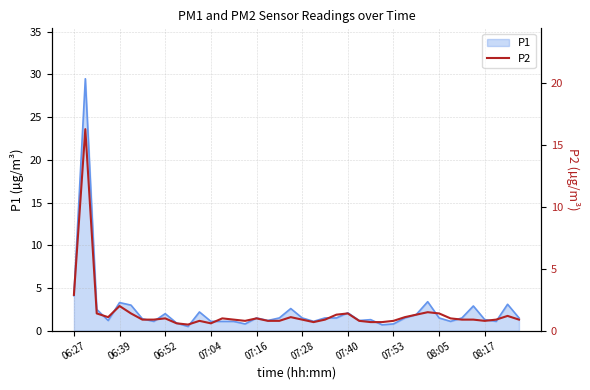

At which label is the value closest to 8?

06:27